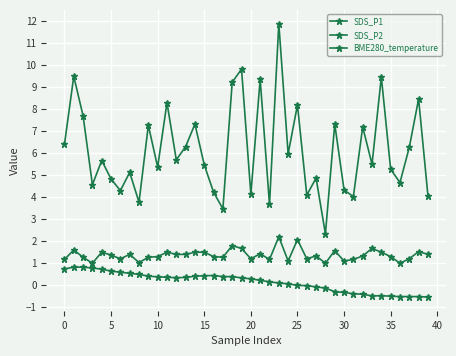

Is this an area chart (filled region under the line)?

No